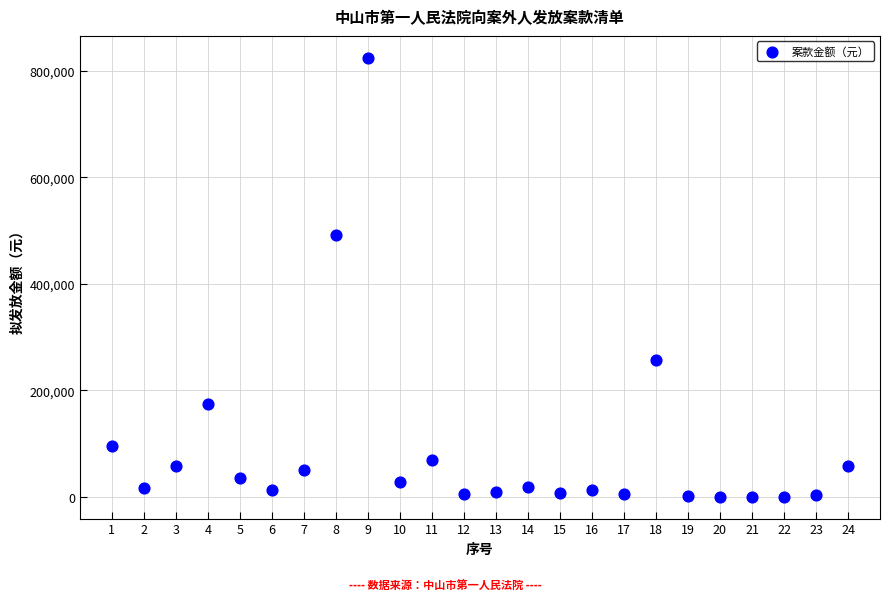

What Y value in the scatter plot is closest to 412411?

492278.6